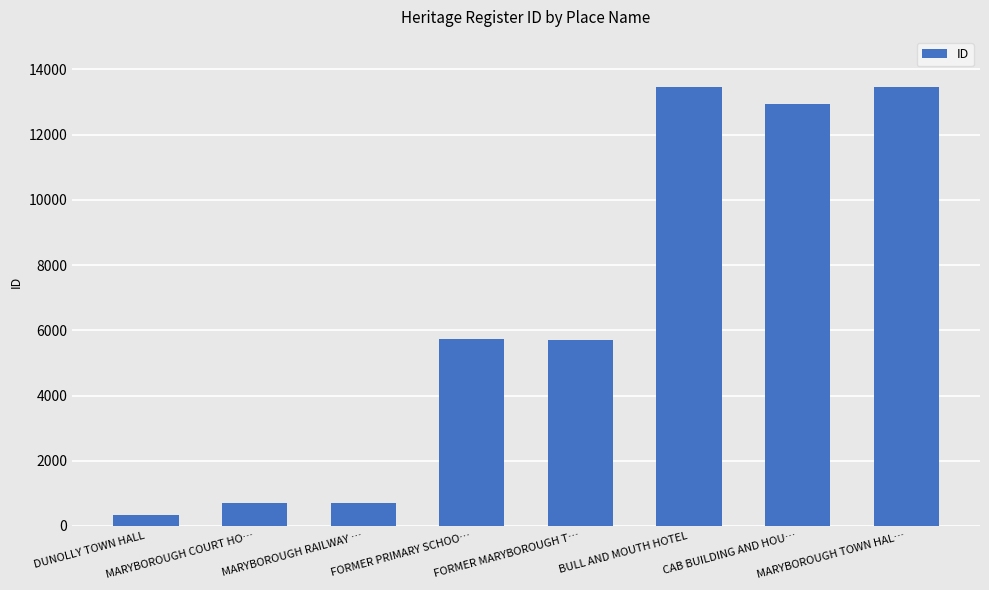

What is the value of the 1st bar from the left?

345